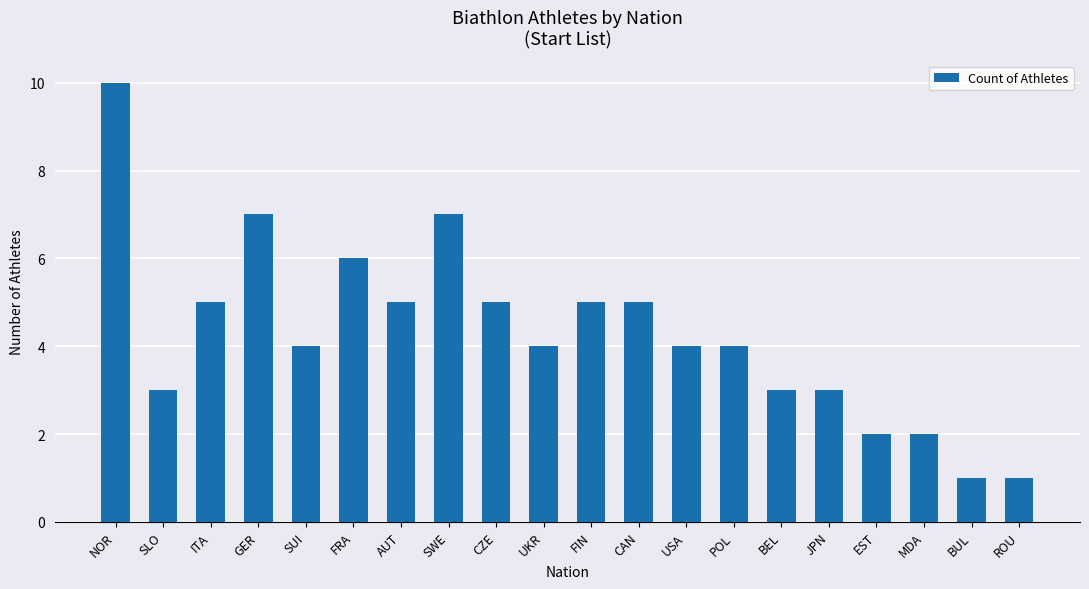

How many distinct data groups are displayed?

1